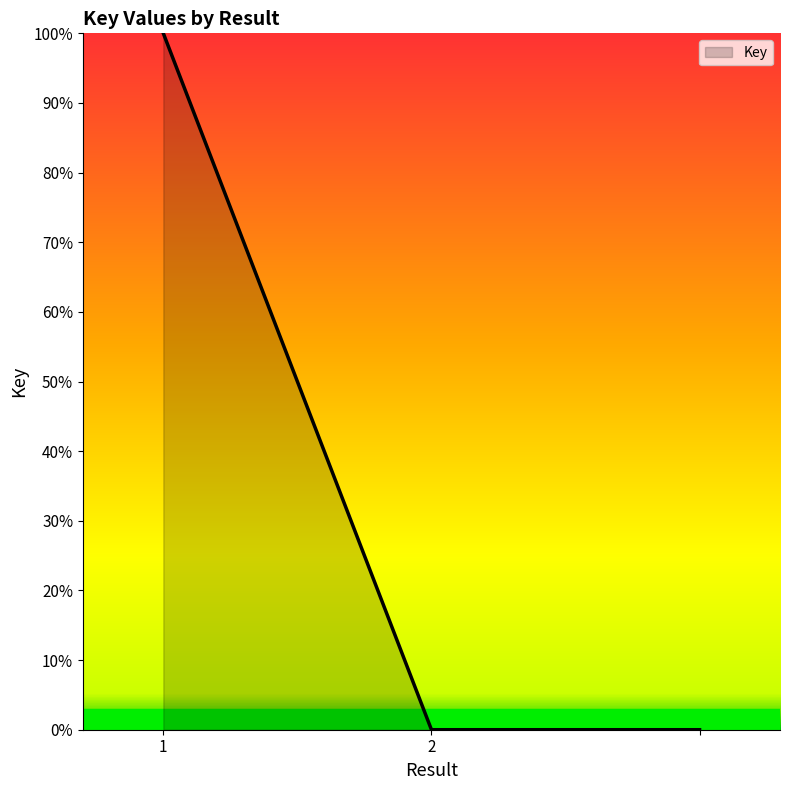

What is the average value?

33